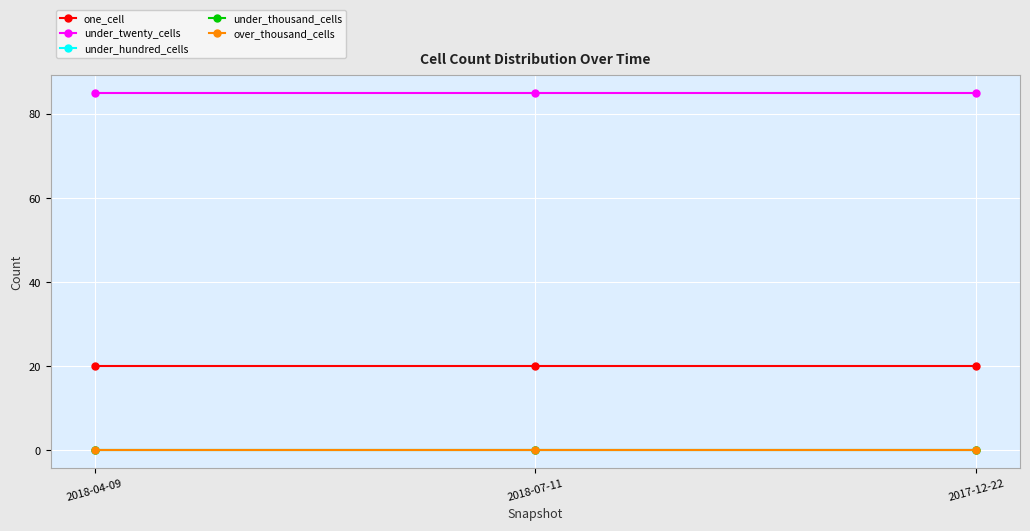

What is the total value across all series at 2018-04-09?

105